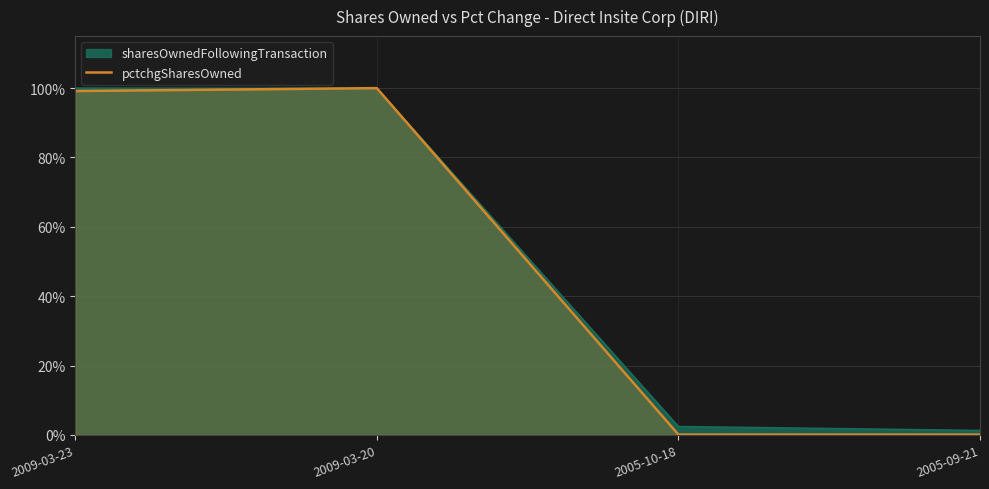

Where is the data nearest to the value 50?

2009-03-23